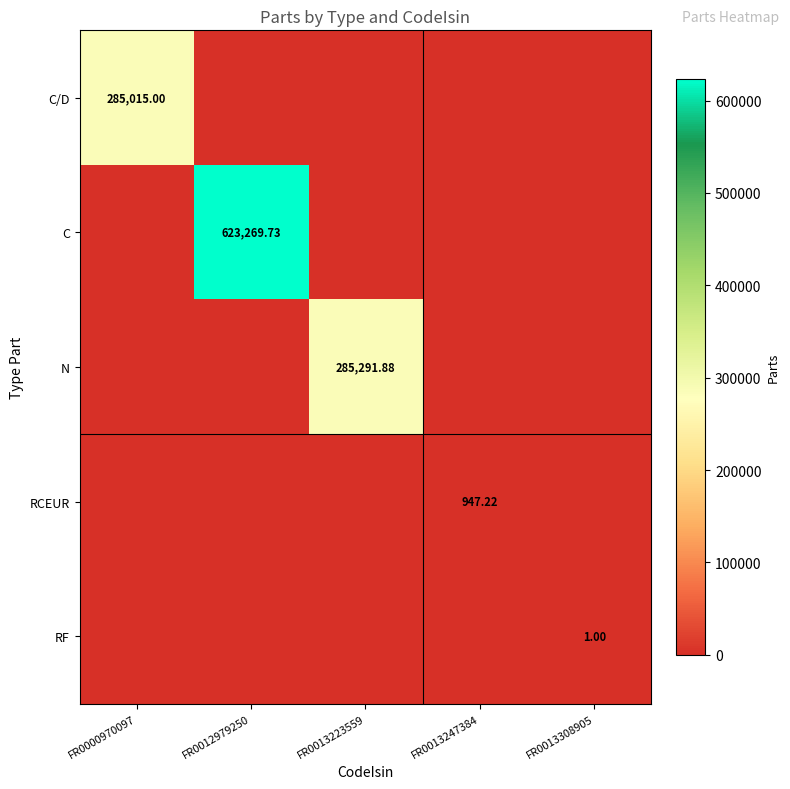

How many values in the C/D series exceed 0?

1